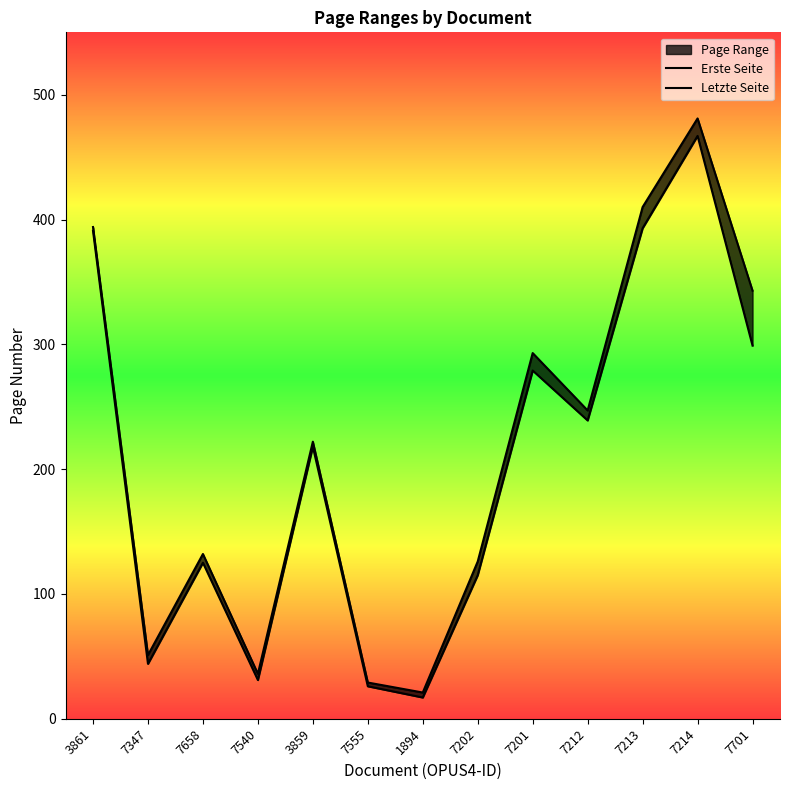

True or false: Erste Seite and Letzte Seite cross at least once.

False